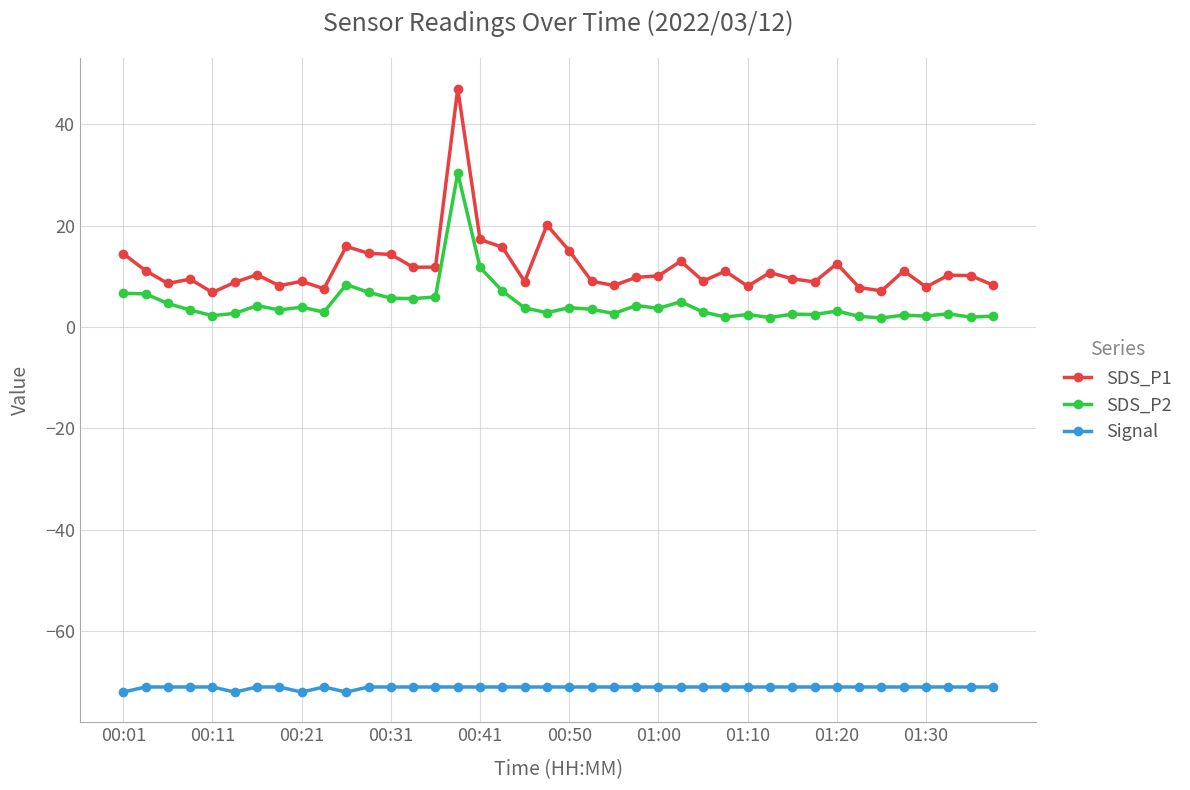

Which series has the largest range (max minus min)?

SDS_P1